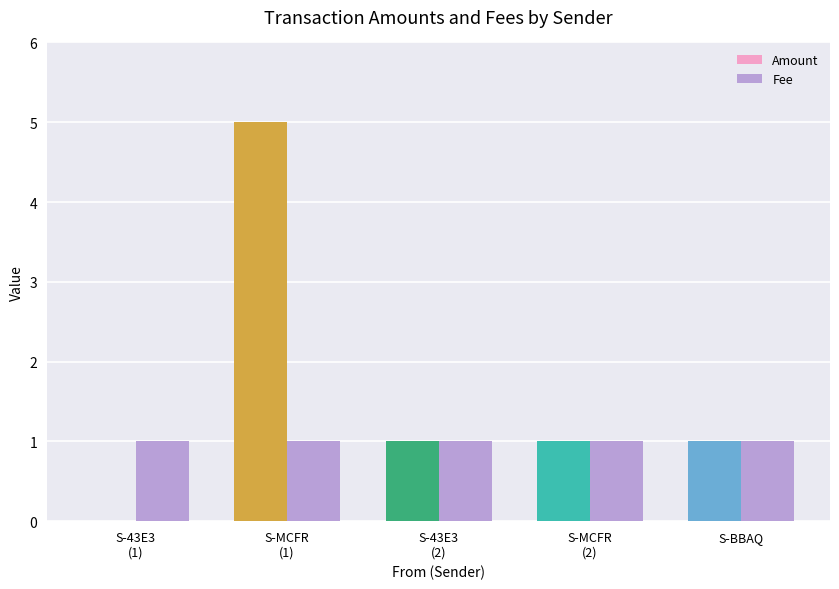

What is the maximum value shown in the chart?

5